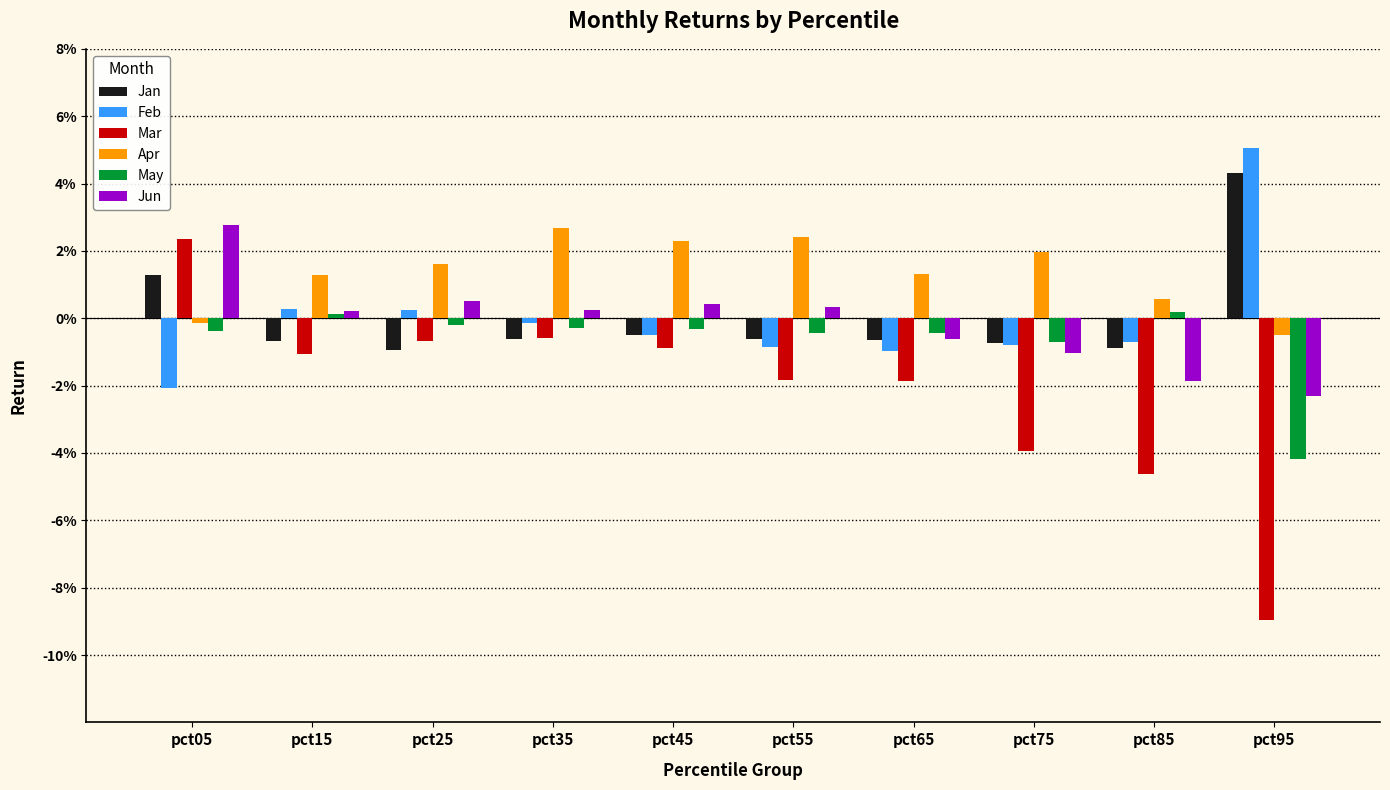

What are all the series names shown in the legend?

Jan, Feb, Mar, Apr, May, Jun